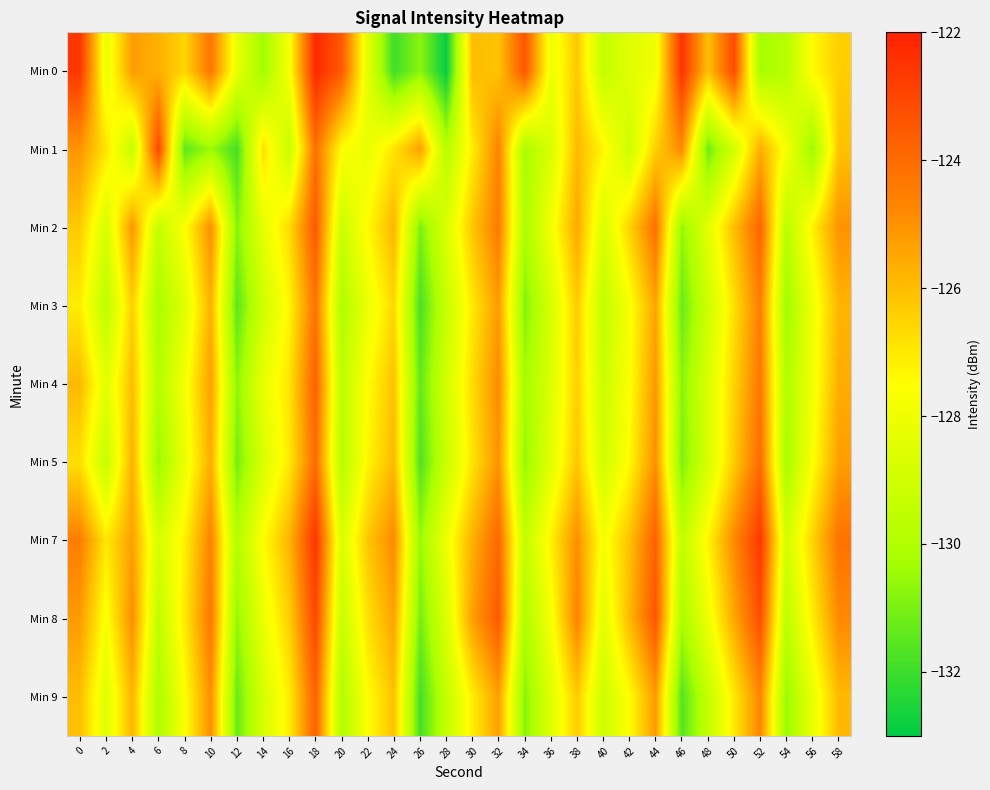

Which series has the widest spread of values?

Min 0